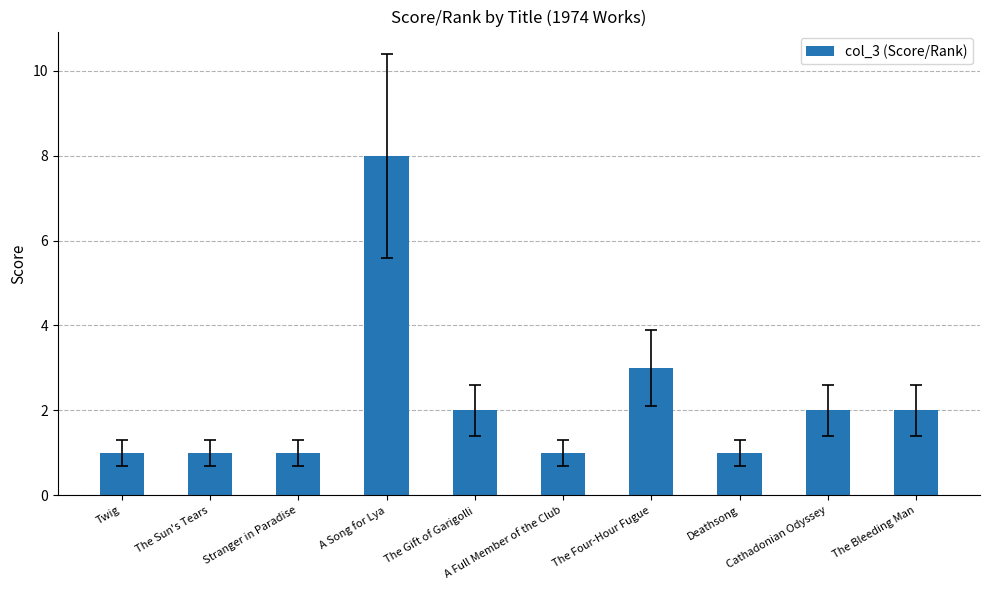

What is the label of the 2nd bar from the left?

The Sun's Tears